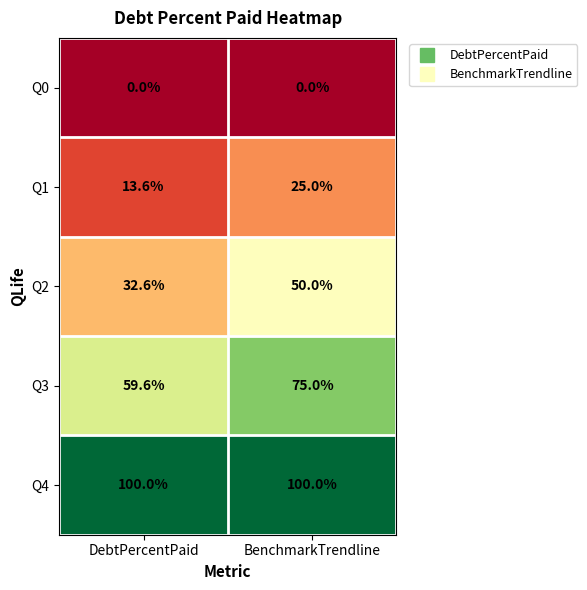

What is the lowest value of the Q4 series?

100.0